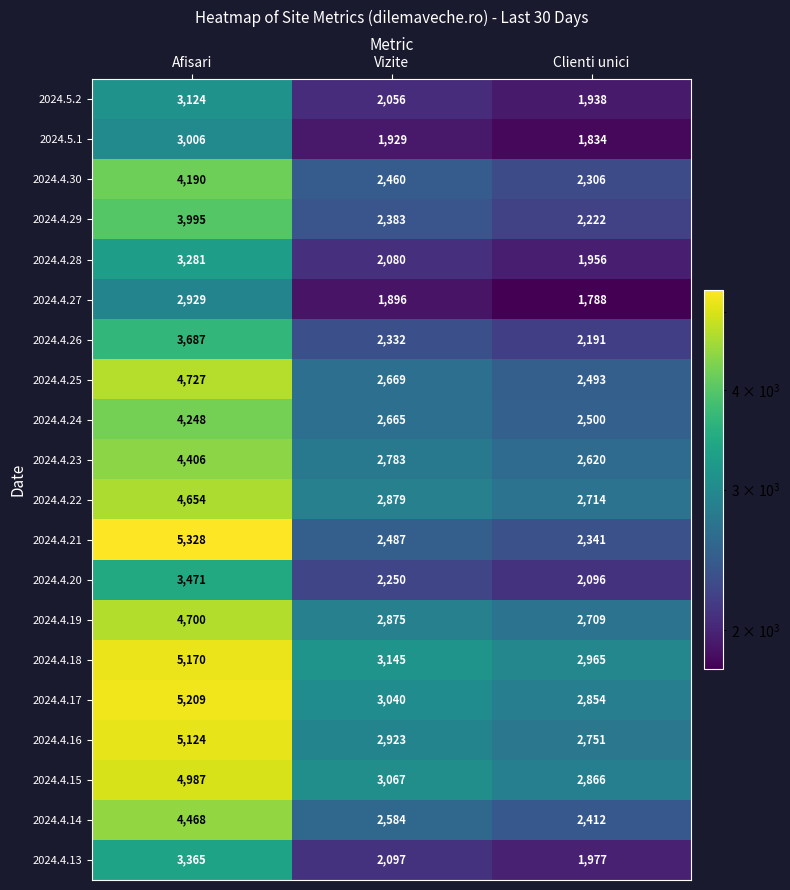

Rank the series at Clienti unici from lowest to highest value.

2024.4.27, 2024.5.1, 2024.5.2, 2024.4.28, 2024.4.13, 2024.4.20, 2024.4.26, 2024.4.29, 2024.4.30, 2024.4.21, 2024.4.14, 2024.4.25, 2024.4.24, 2024.4.23, 2024.4.19, 2024.4.22, 2024.4.16, 2024.4.17, 2024.4.15, 2024.4.18